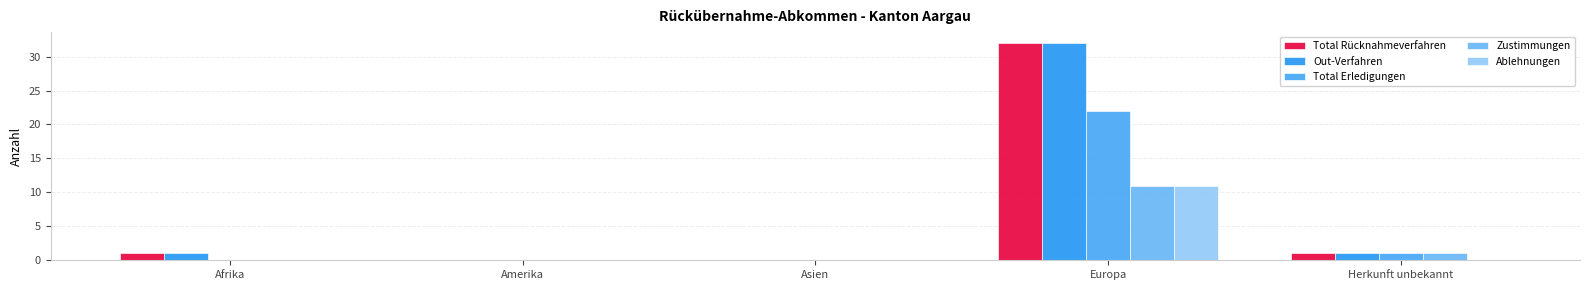

At which label does Total Rücknahmeverfahren reach its peak?

Europa